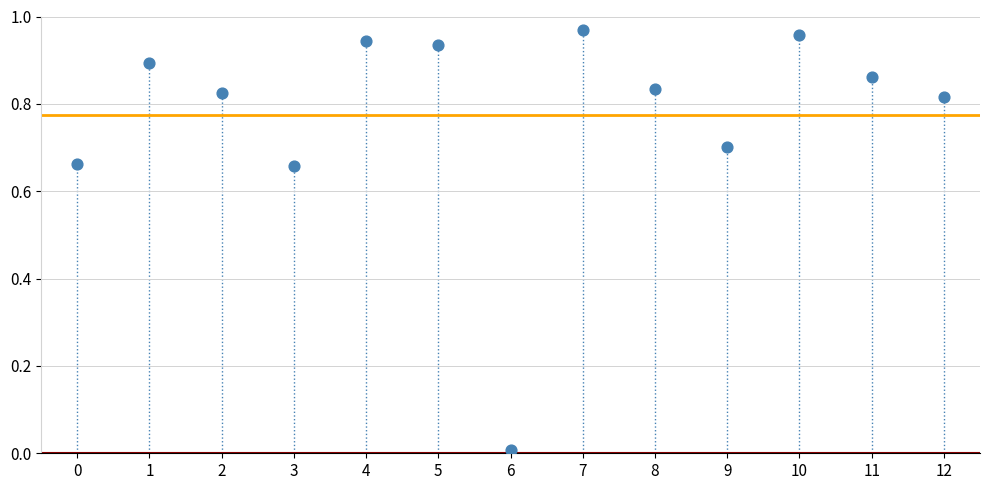

How many data points are displayed?

13